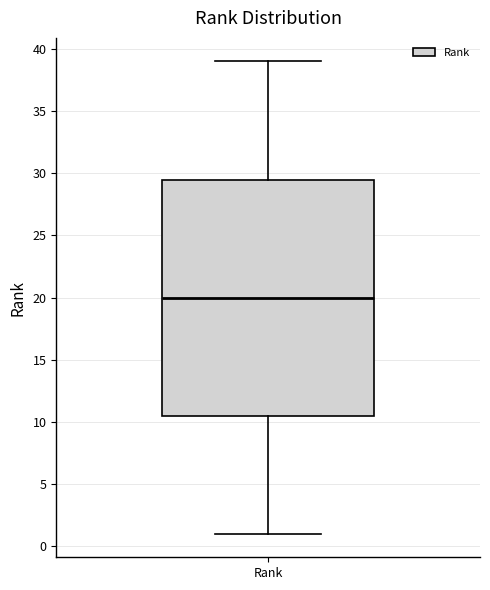

Transcribe this box plot: give where the median line is, the range the box spans, and where the two whiskers end, as read against the y-axis. The values are not printed on the chart, so give them approximately, as read against the axis.

median 20.0, box 10.5 to 29.5, whiskers 1.0 to 39.0